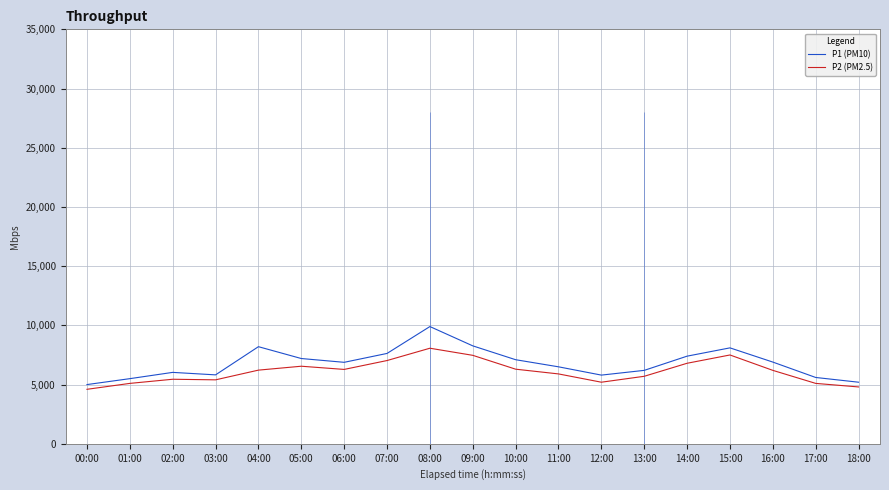

What is the label of the 15th point from the left?

14:00